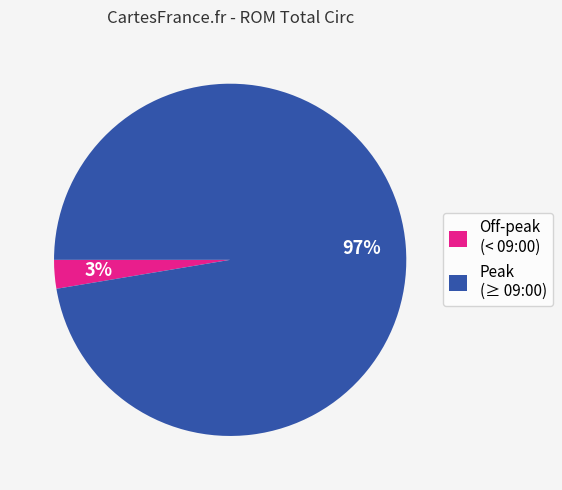

How many slices are in this pie chart?

2